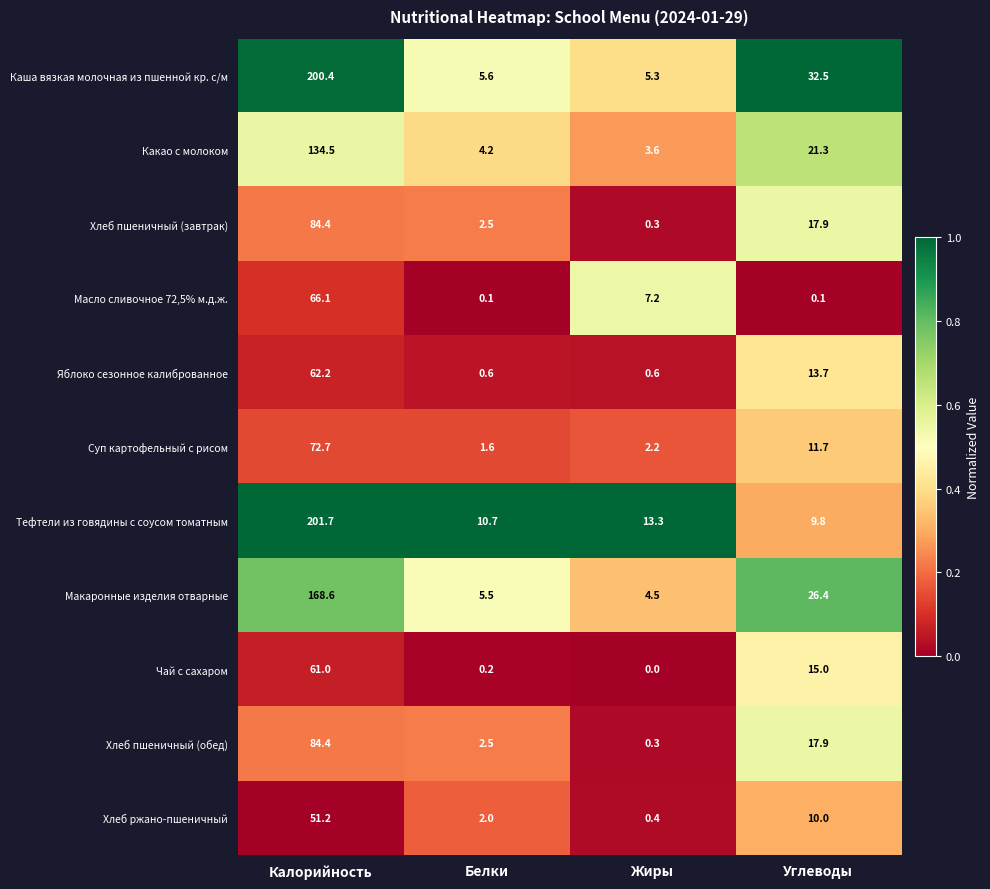

Which category has the lowest value across all series?

Жиры